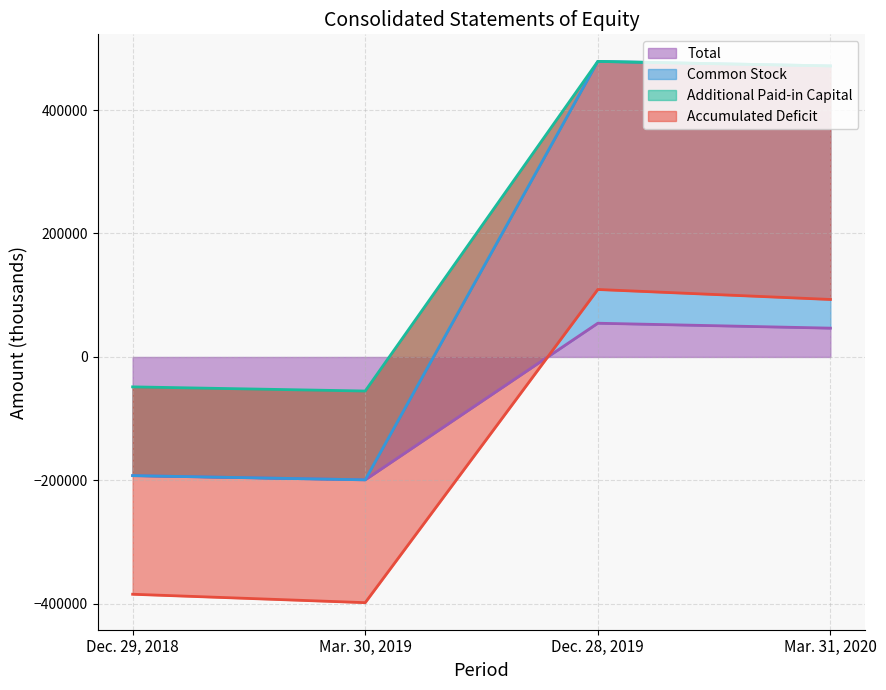

Is the value of Total at Mar. 30, 2019 greater than the value of Additional Paid-in Capital at Dec. 28, 2019?

No